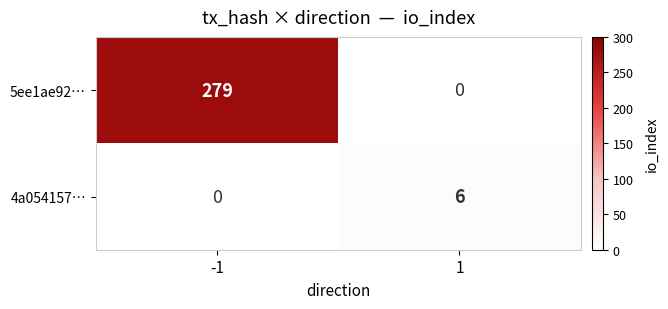

What is the highest value of the 4a054157… series?

6